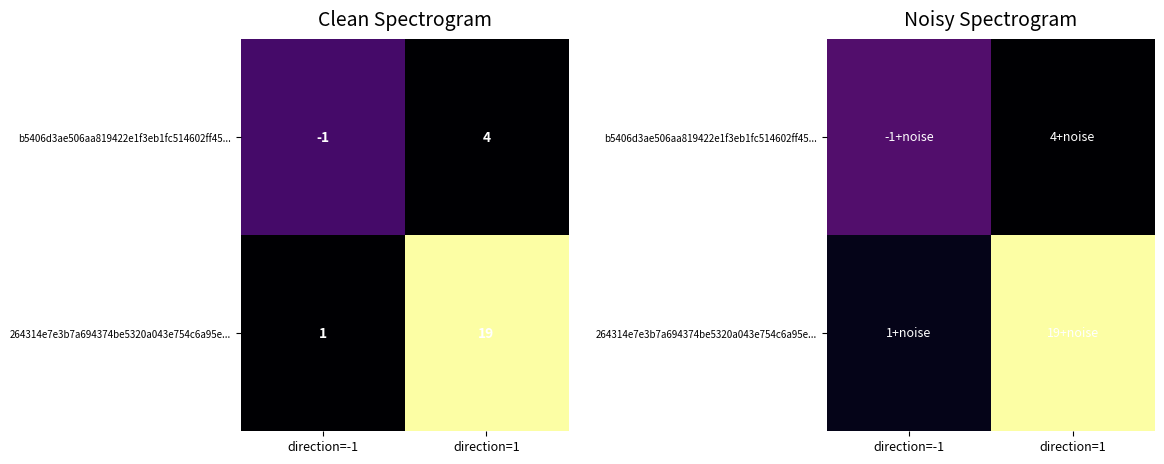

Which category has the lowest value across all series?

direction=1